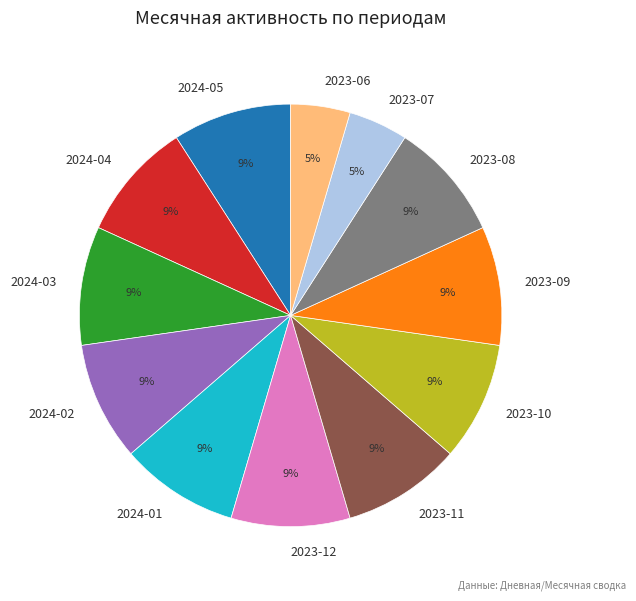

How many slices are in this pie chart?

12